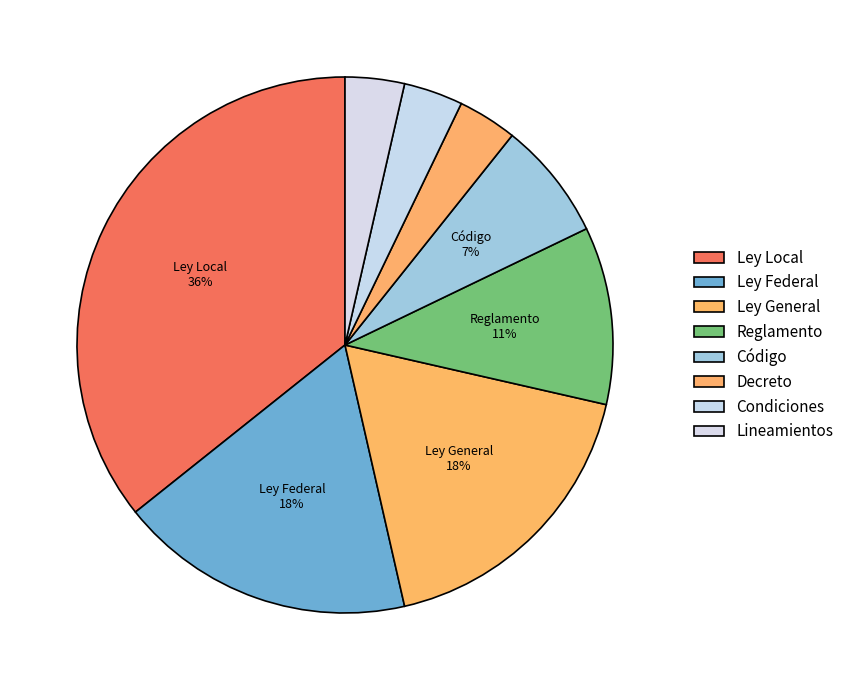

To the nearest percent, what percentage of the pie is Ley General?

18%